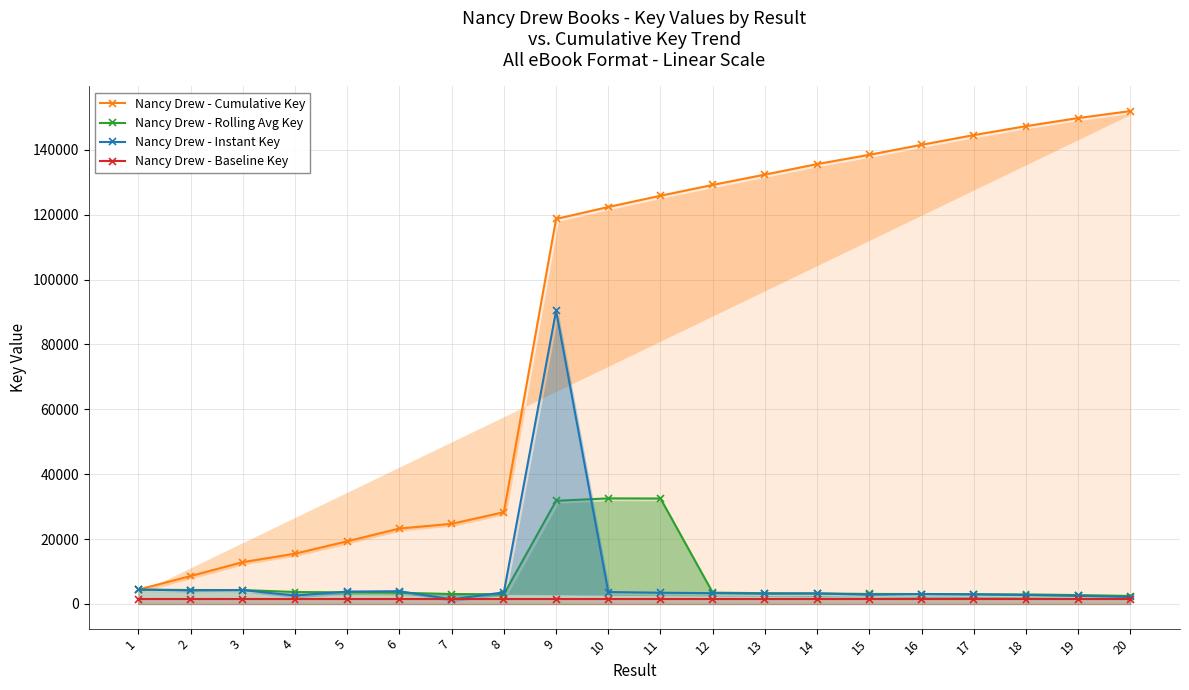

True or false: Nancy Drew - Cumulative Key and Nancy Drew - Rolling Avg Key intersect in this chart.

False